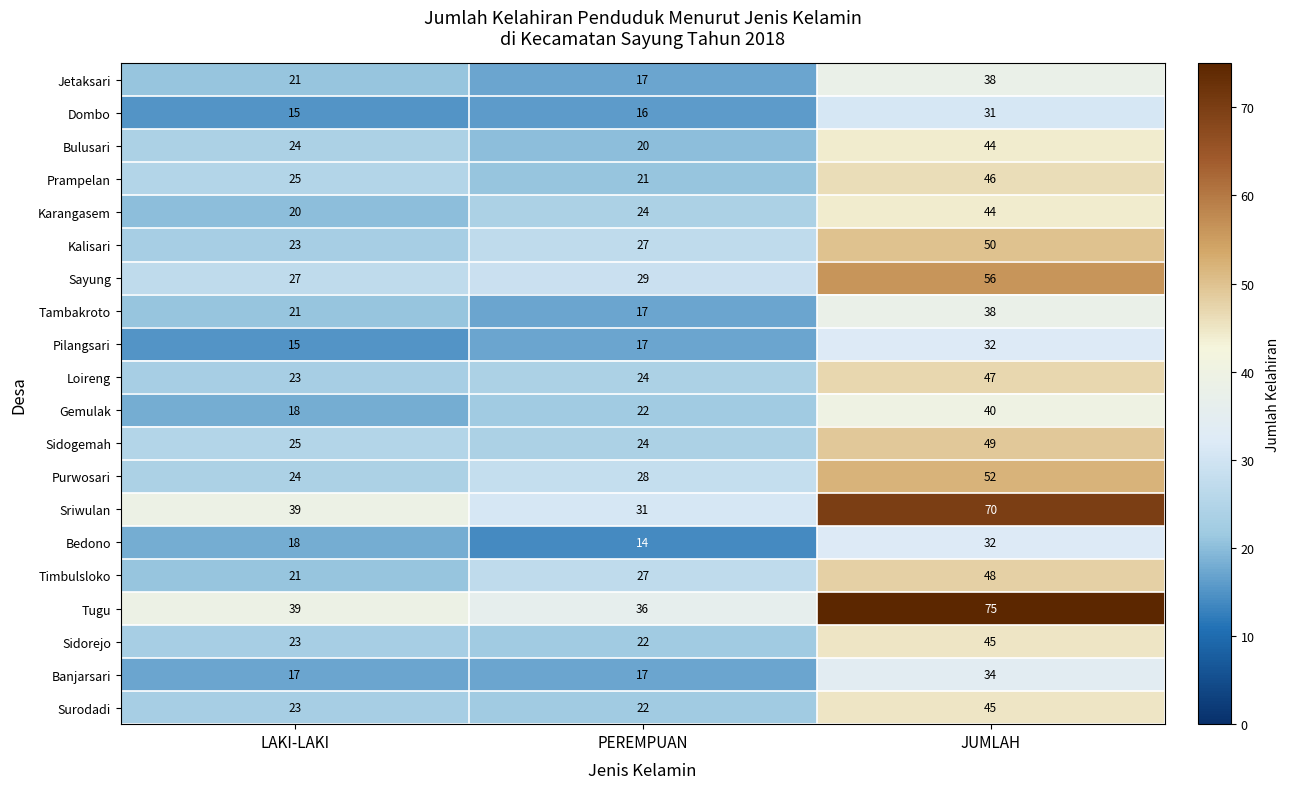

List the labels in order of Tambakroto value, smallest first.

PEREMPUAN, LAKI-LAKI, JUMLAH